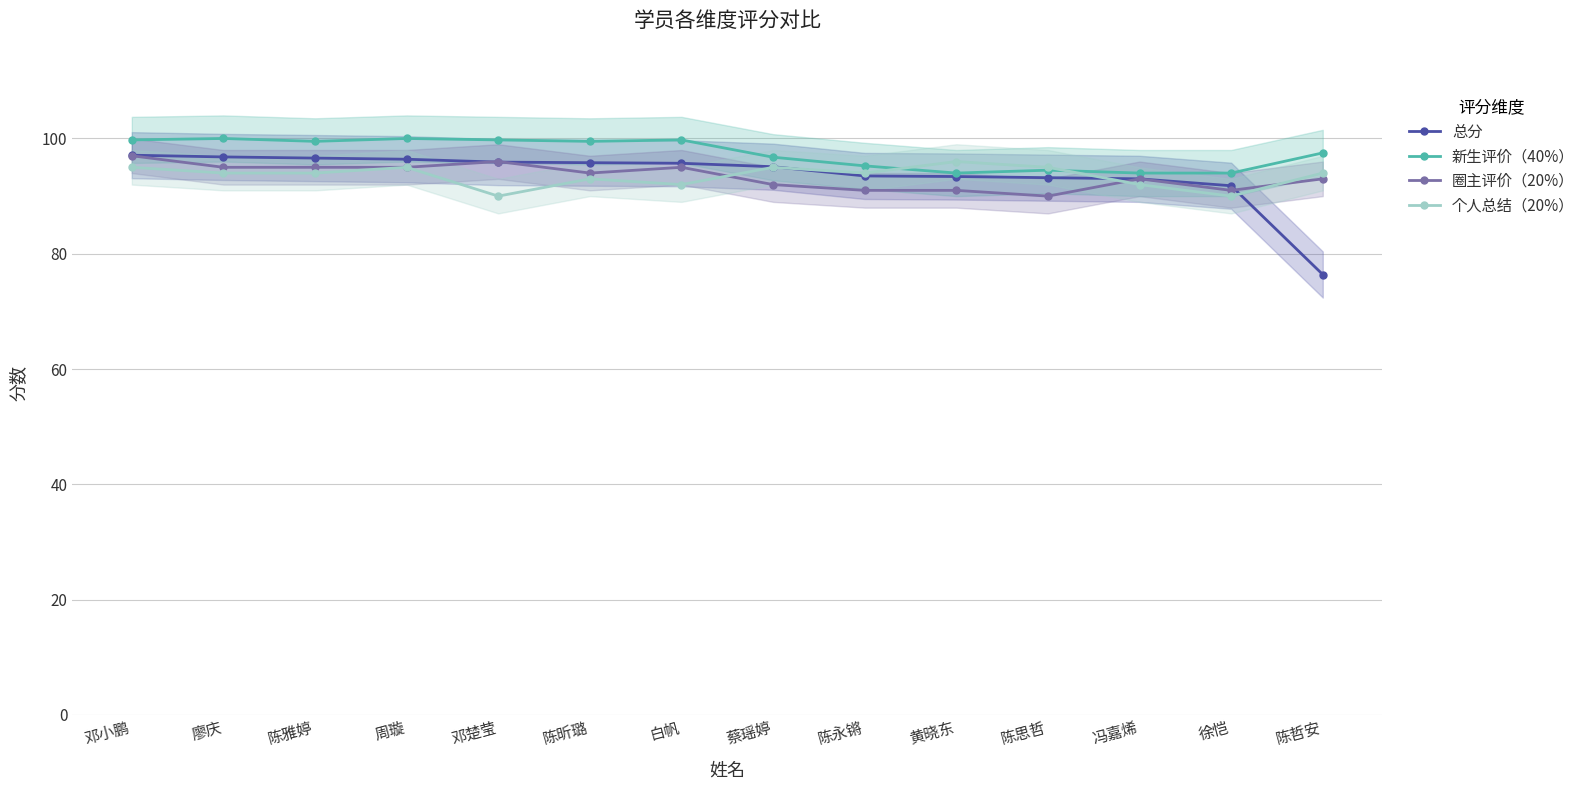

At which label does 新生评价（40%） reach its peak?

廖庆